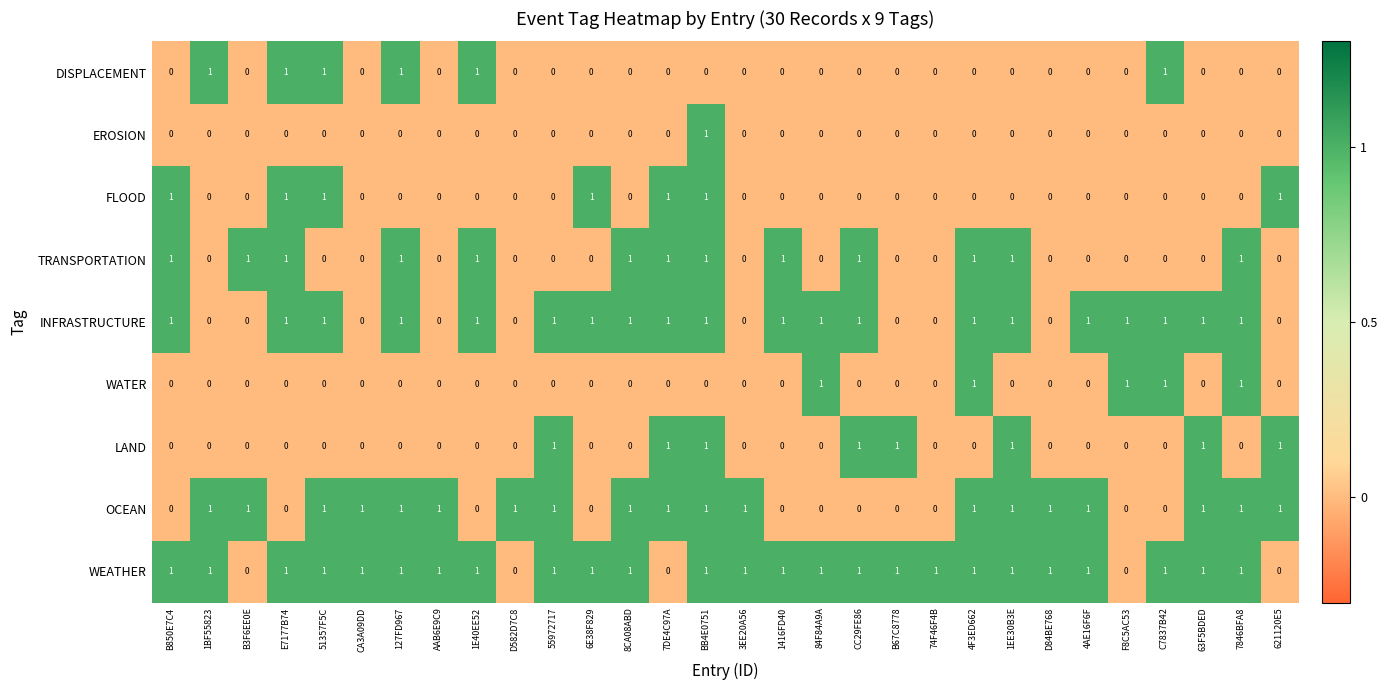

True or false: FLOOD has a value of 1 at 7DE4C97A.

True